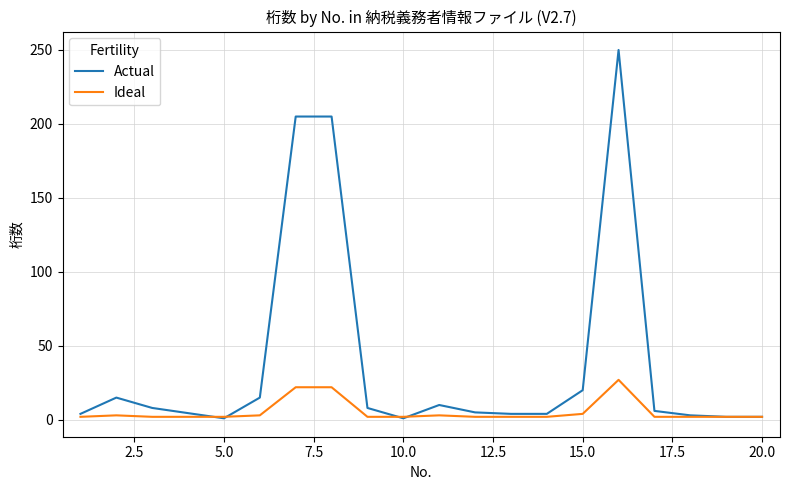

Which series has the largest range (max minus min)?

Actual